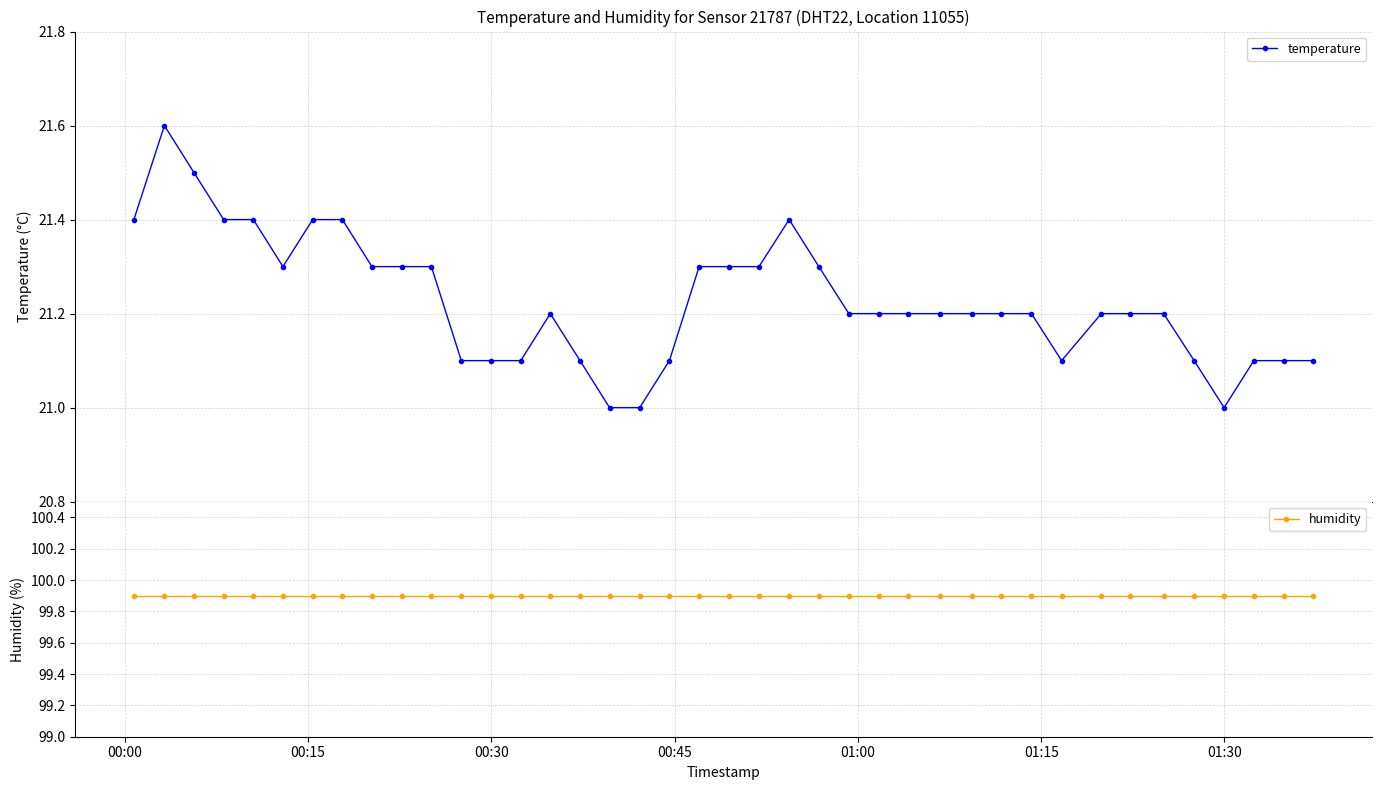

What is the highest value of the temperature series?

21.6